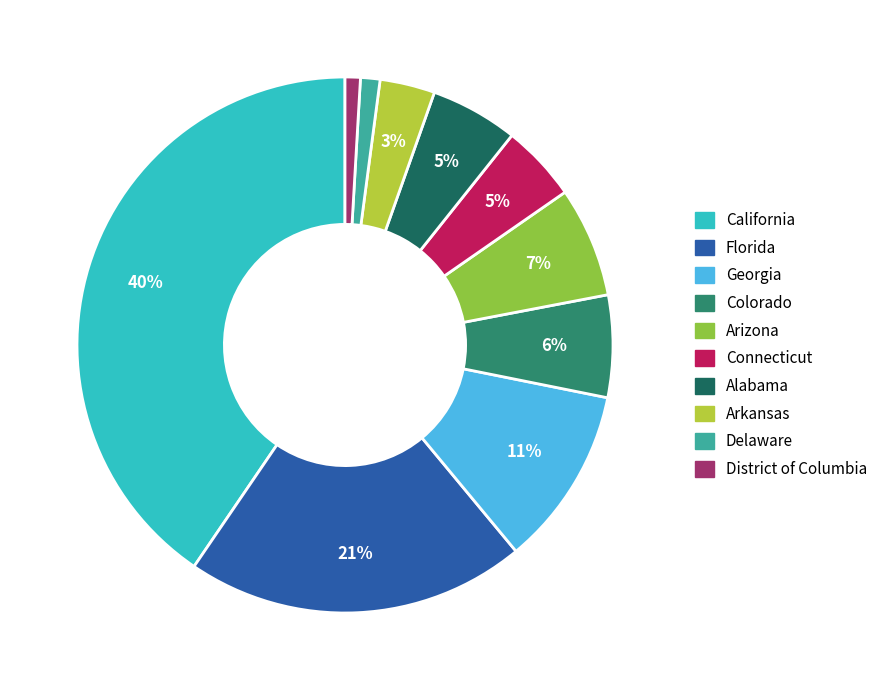

Is there any slice that represents more than half of the pie?

No